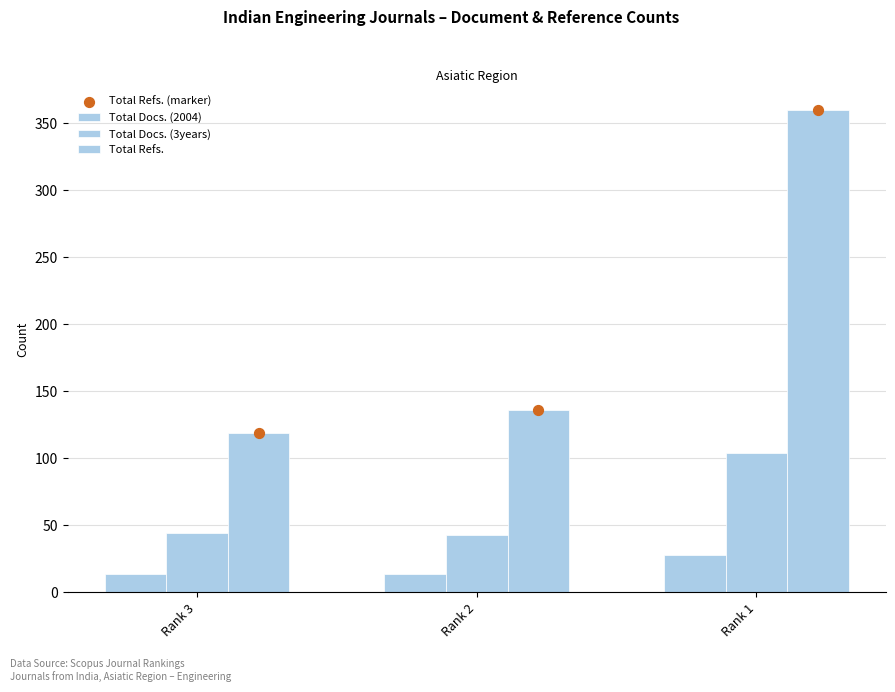

Which series has the widest spread of Y values?

Total Refs.